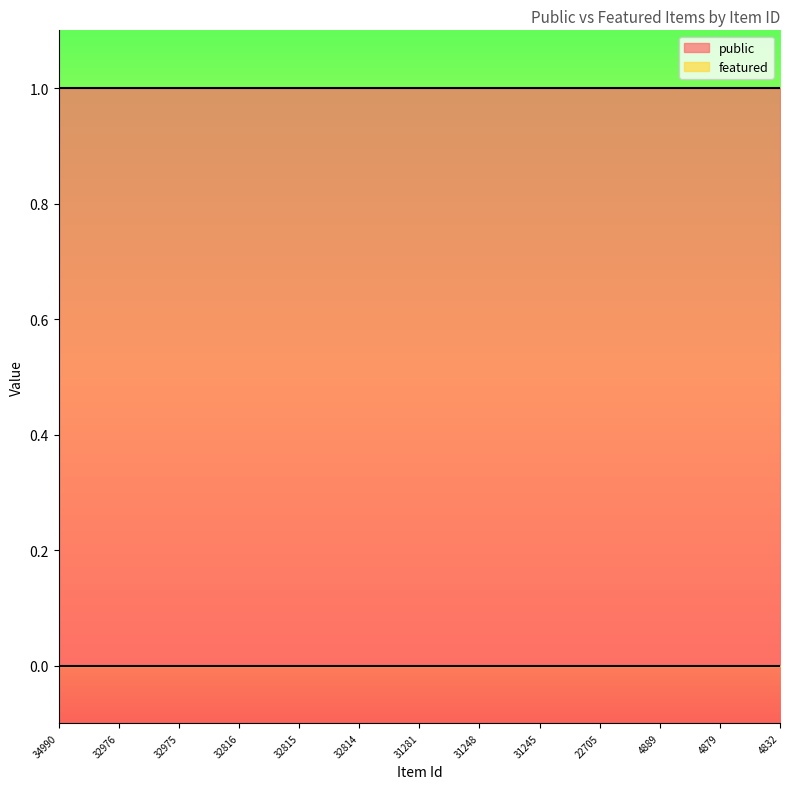

Reading left to right, list all the values displayed in this chart.

public: 34990=1	32976=1	32975=1	32816=1	32815=1	32814=1	31281=1	31248=1	31245=1	22705=1	4889=1	4879=1	4832=1
featured: 34990=0	32976=0	32975=0	32816=0	32815=0	32814=0	31281=0	31248=0	31245=0	22705=0	4889=0	4879=0	4832=0